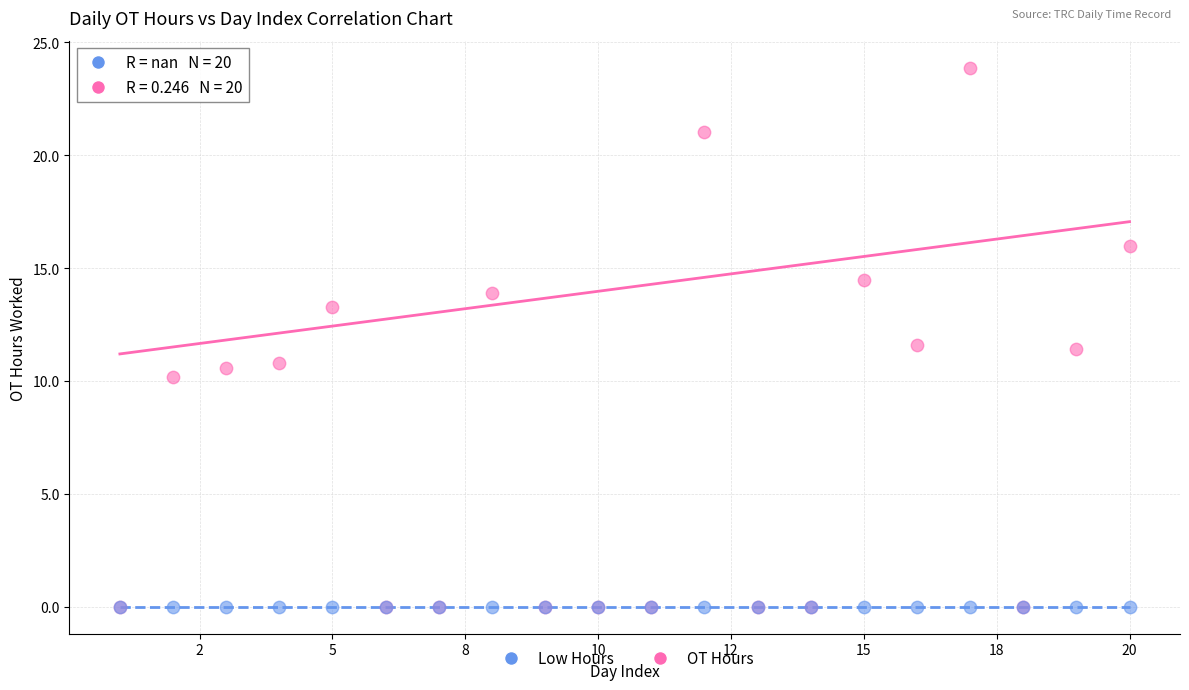

What are all the series names shown in the legend?

Low Hours, OT Hours